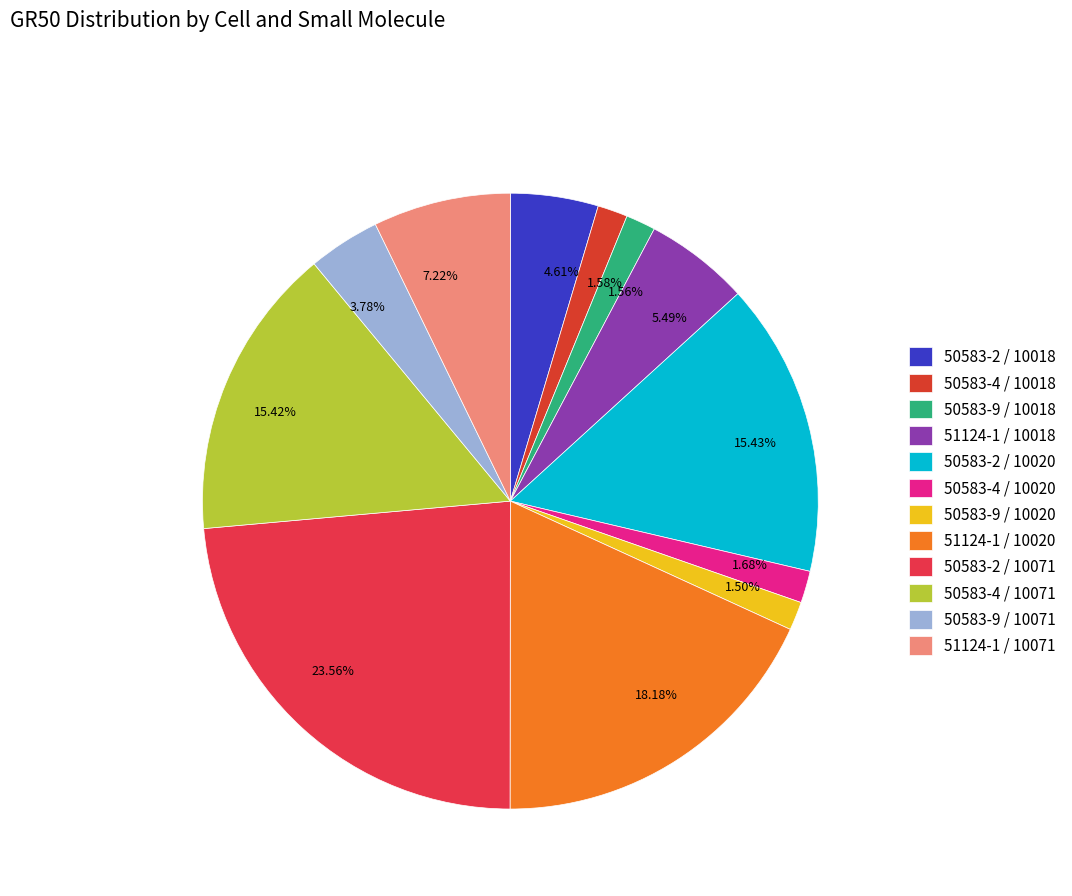

Between 1.56% and 4.61%, which is larger?

4.61%